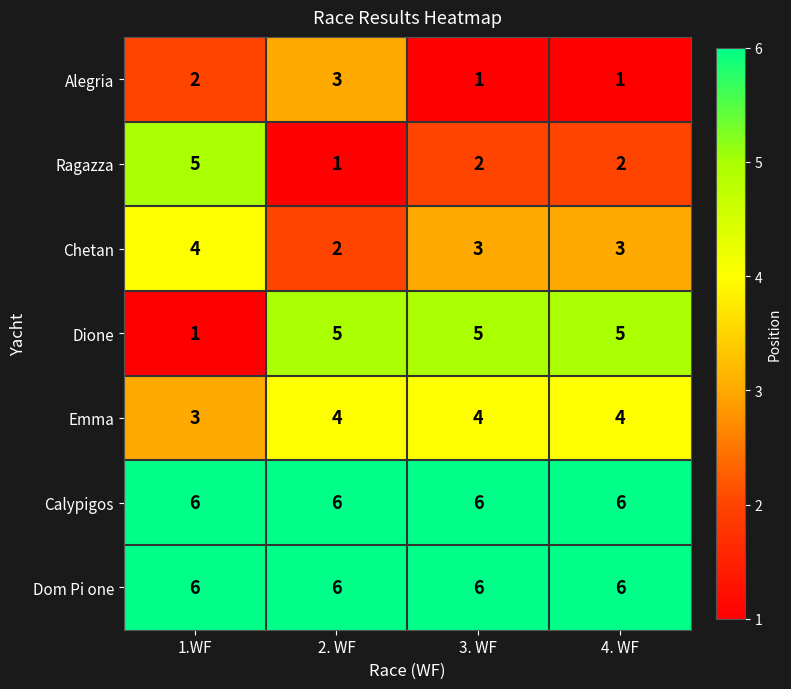

What is the maximum value for Alegria?

3